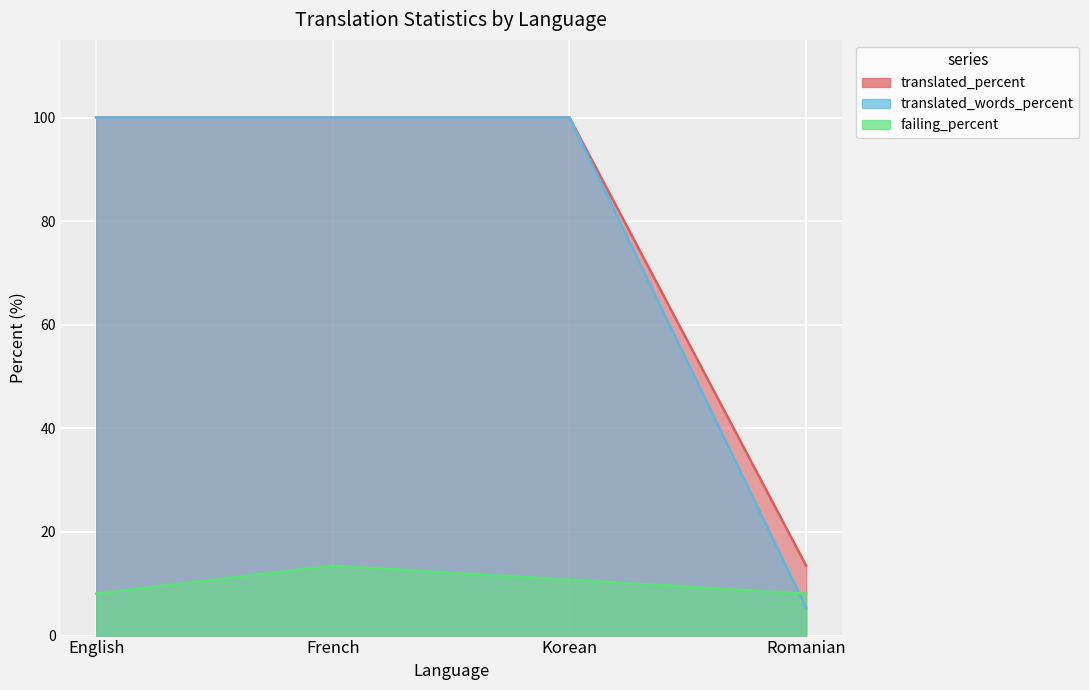

Rank the series at Korean from highest to lowest value.

translated_percent, translated_words_percent, failing_percent